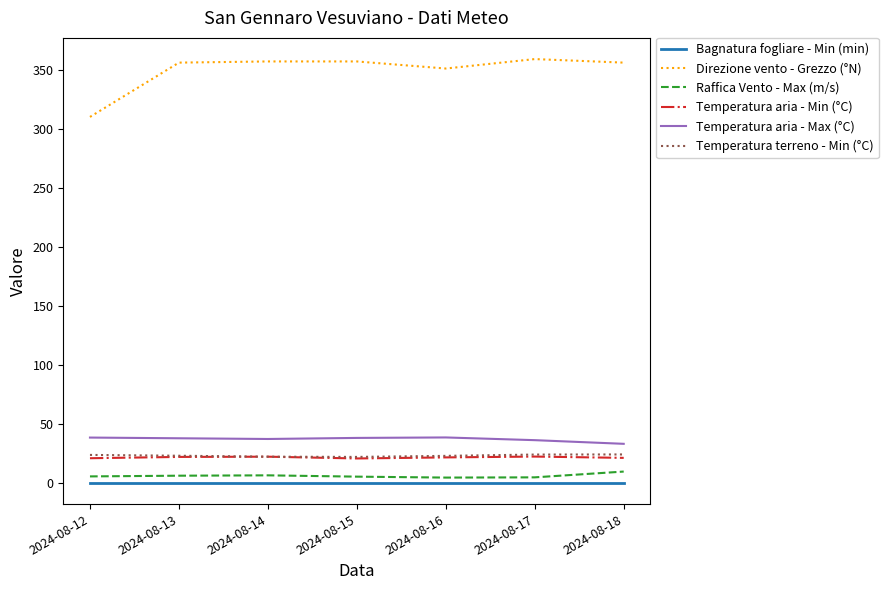

Is the value of Bagnatura fogliare - Min (min) at 2024-08-13 greater than the value of Raffica Vento - Max (m/s) at 2024-08-18?

No